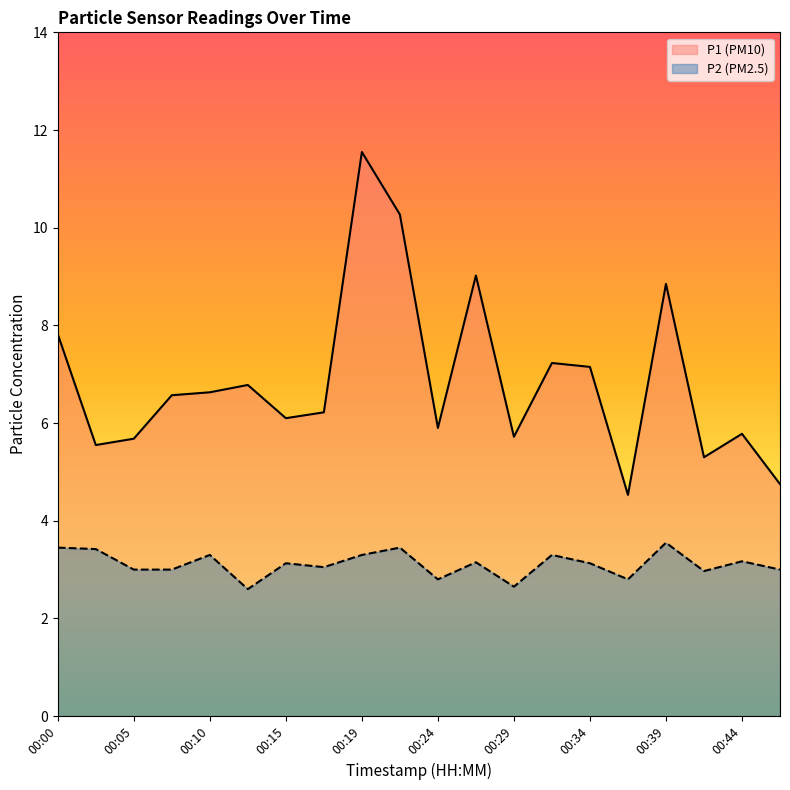

Is it true that P1 equals 5.7 at 00:27?

False